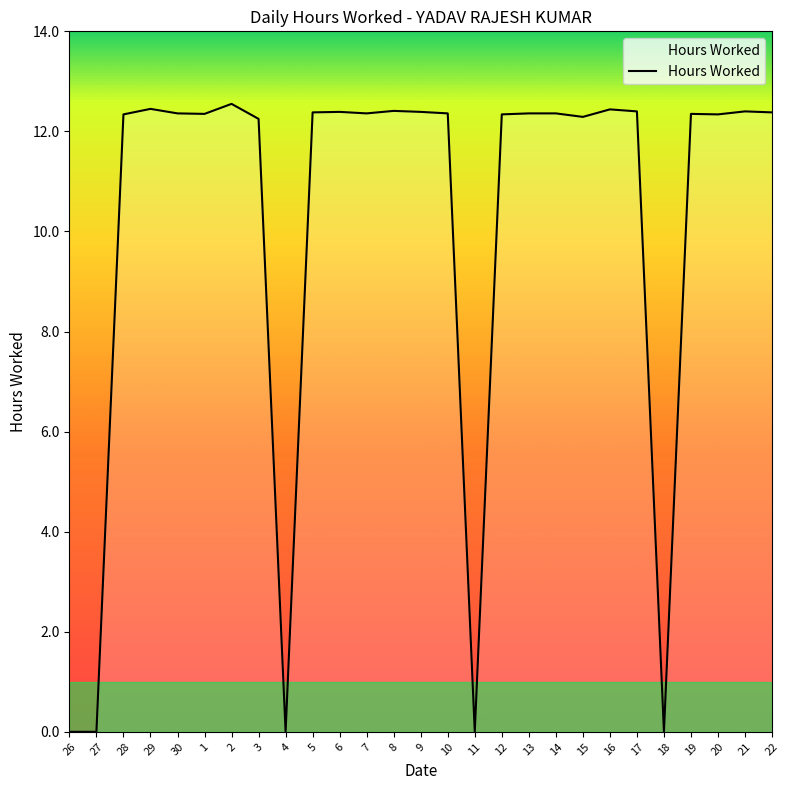

Where is the first local minimum?

1